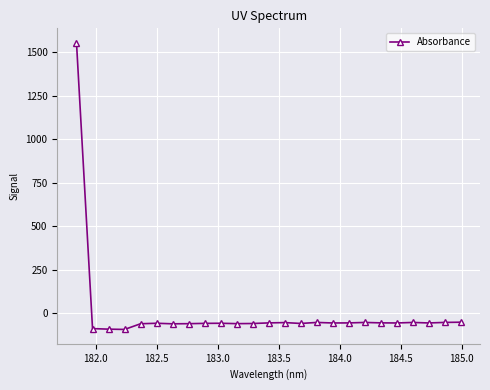

How many lines are shown in the chart?

1